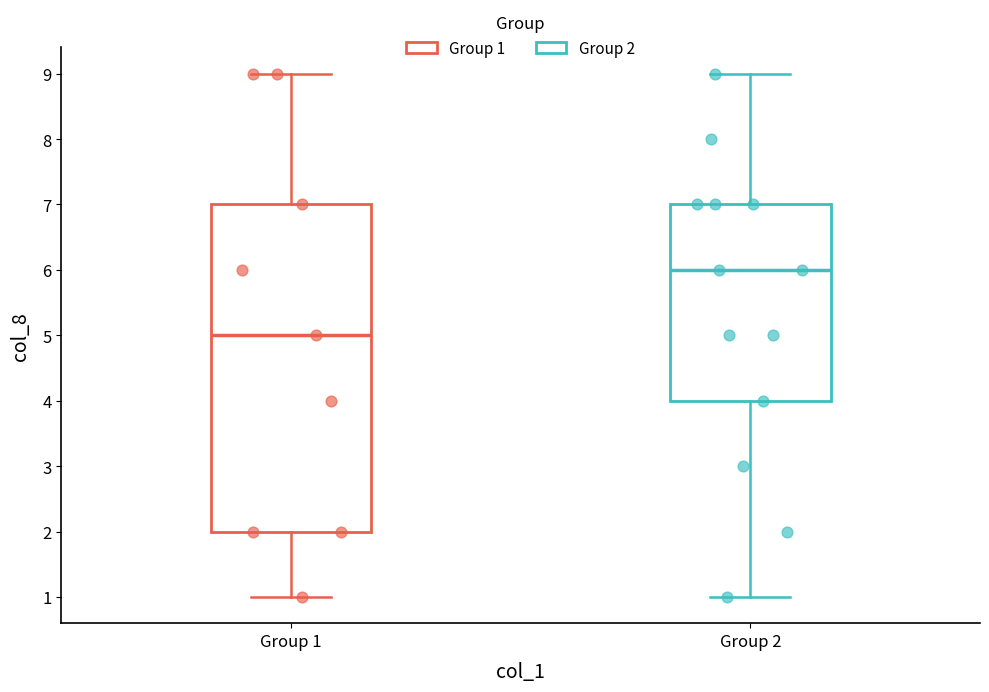

Where does the lower whisker of the box for Group 1 end on the y-axis? The values are not printed on the chart, so give them approximately, as read against the axis.

1